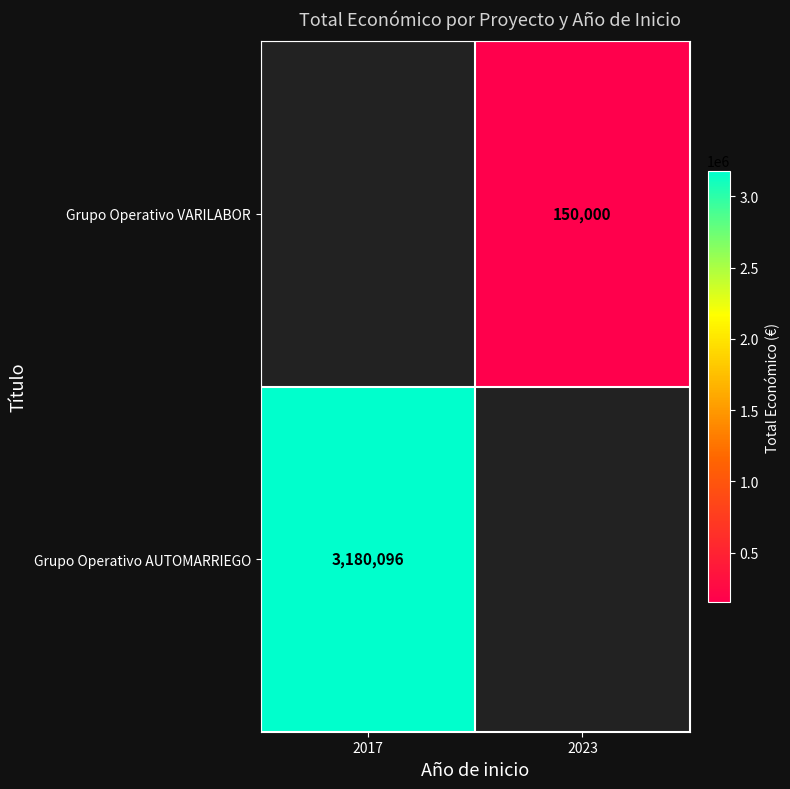

Rank the series at 2017 from lowest to highest value.

Grupo Operativo VARILABOR, Grupo Operativo AUTOMARRIEGO